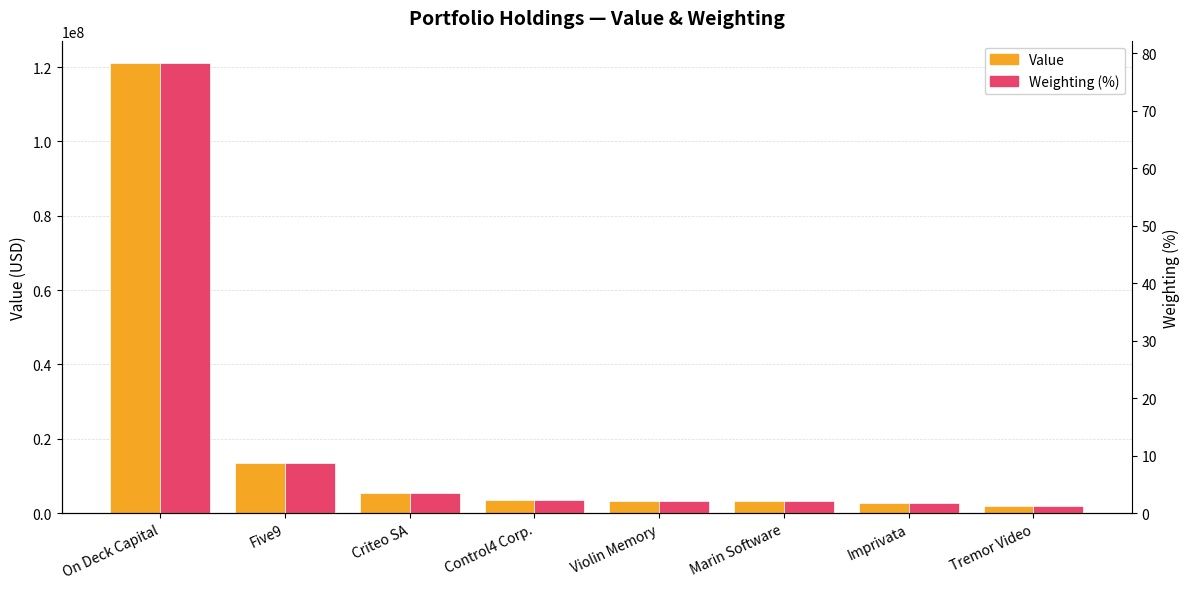

What is the label of the 3rd bar from the right?

Marin Software